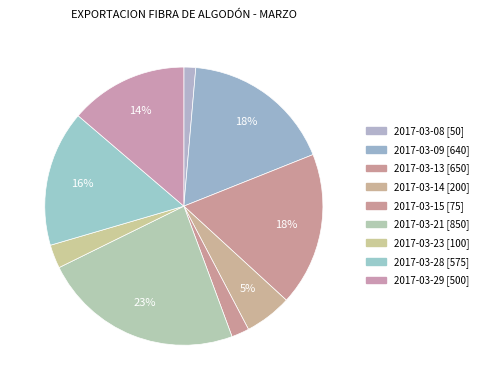

What is the total percentage of 2017-03-09 and 2017-03-08?

19.0%